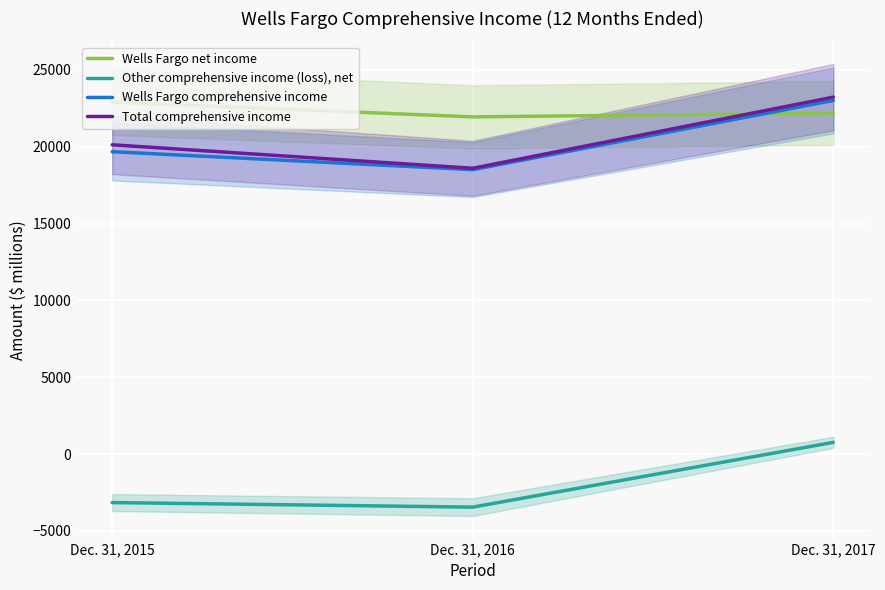

Is this an area chart (filled region under the line)?

No